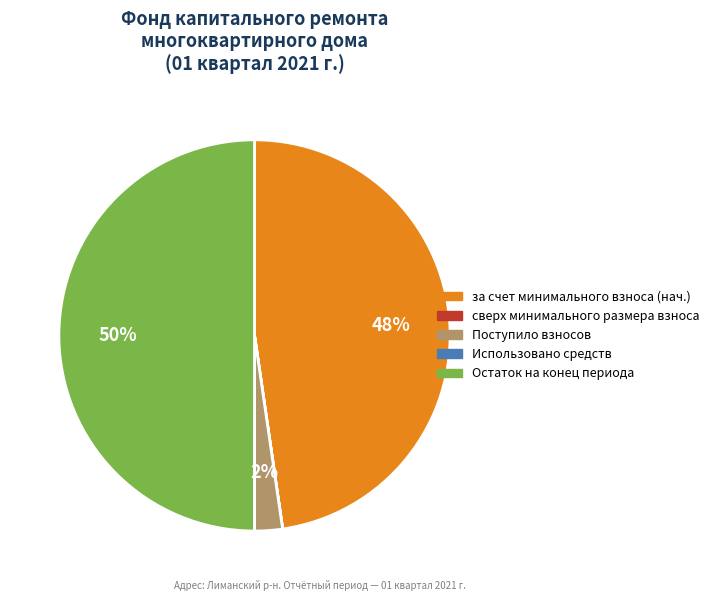

To the nearest percent, what is the difference between the largest and smallest slice percentages?

50%